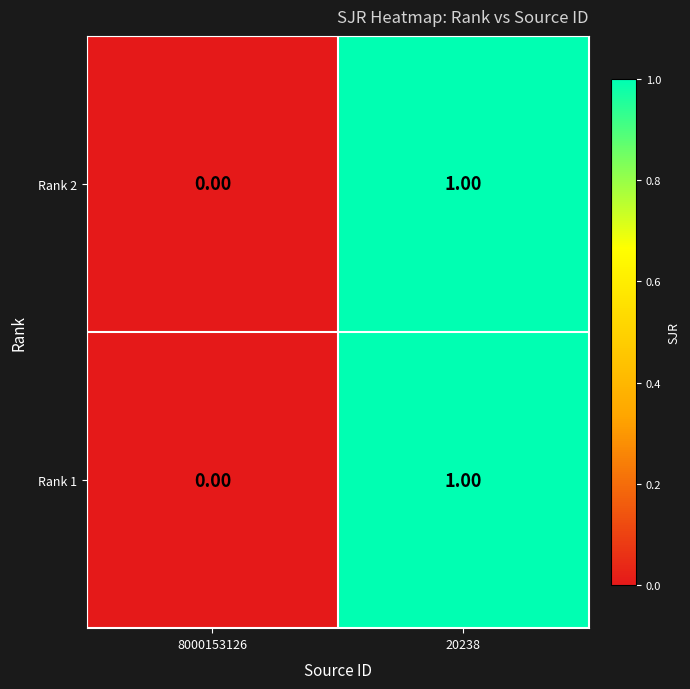

How many data points in Rank 2 are less than 1?

1